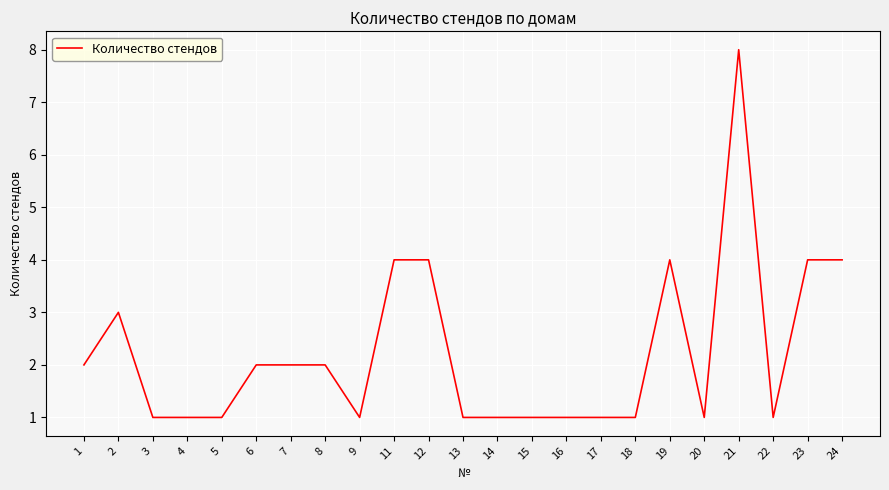

Which has a higher value, 23 or 4?

23